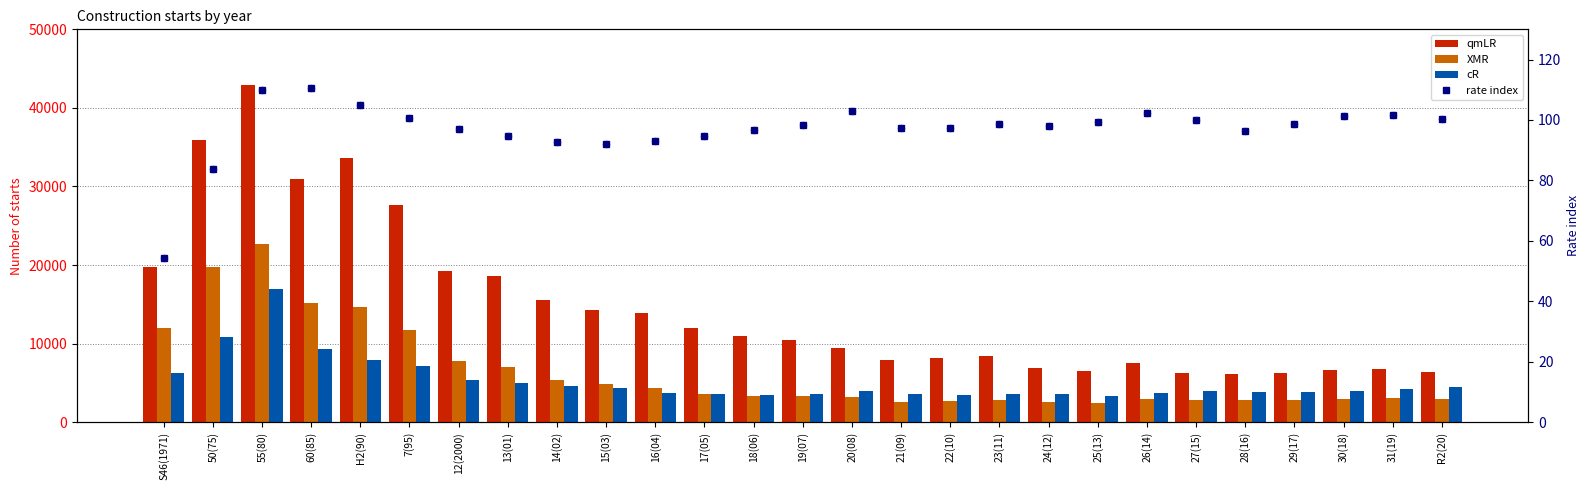

Which series reaches the minimum Y coordinate?

rate index